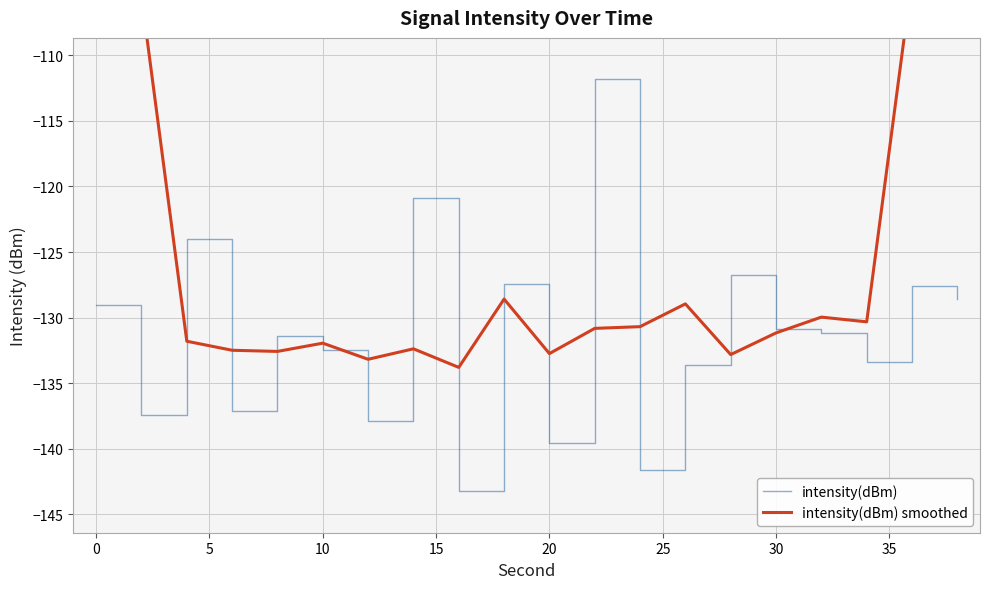

What is the difference between the maximum and minimum values in the intensity(dBm) smoothed series?

55.9